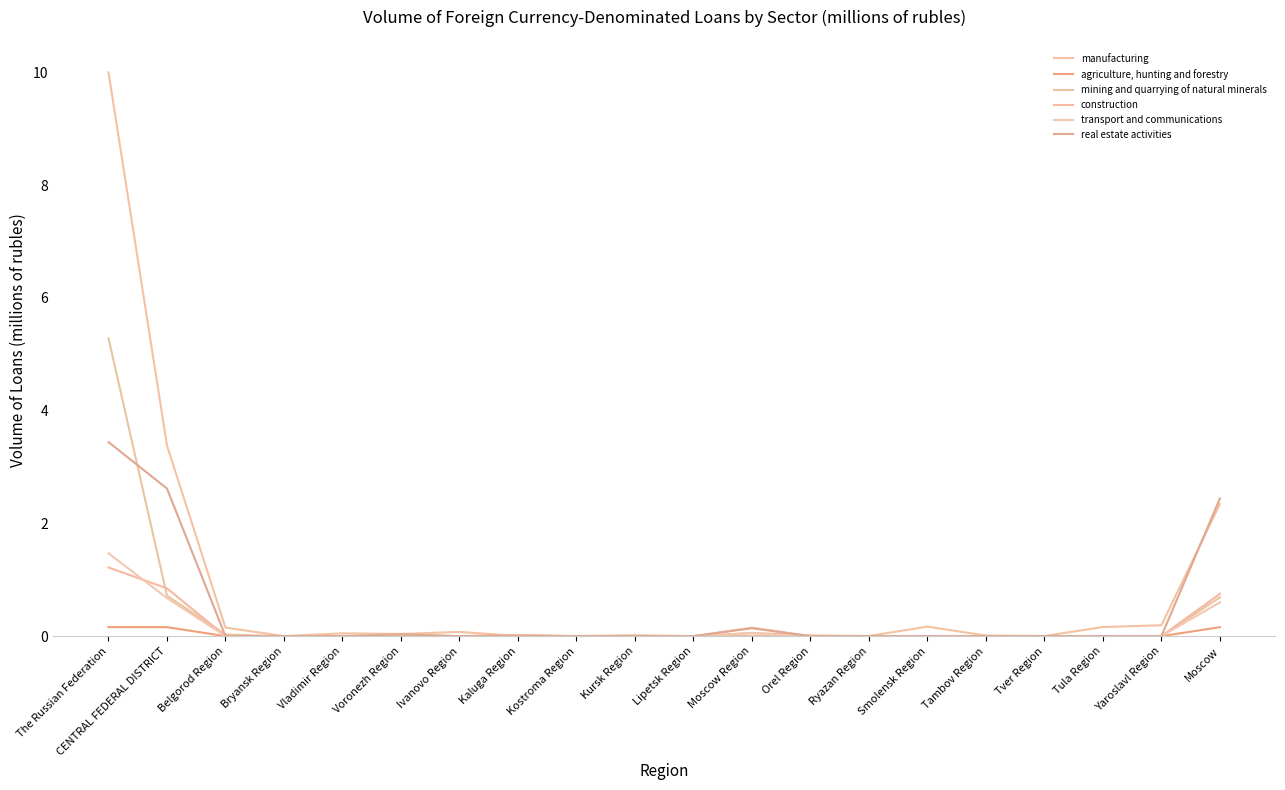

What is the label of the 9th point from the right?

Moscow Region